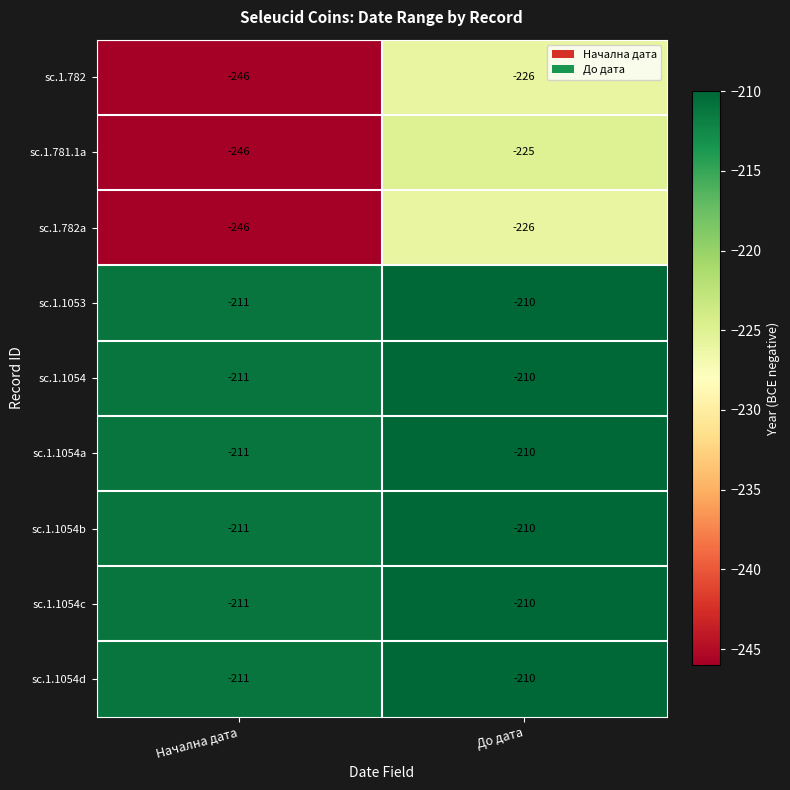

What is the sum of all sc.1.1053 values?

-421